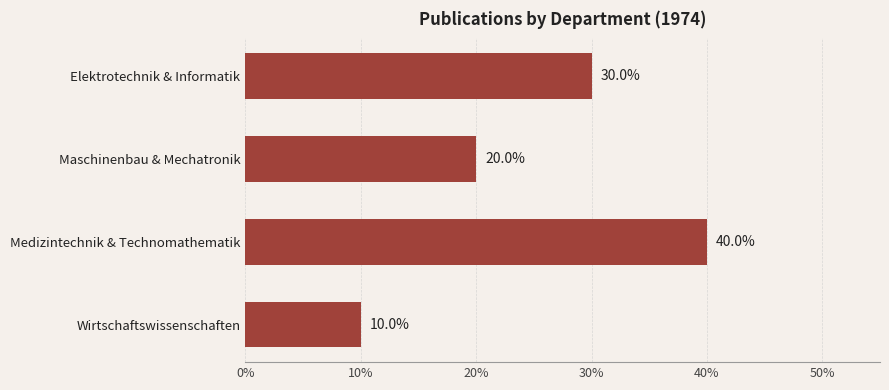

What is the change in value from Medizintechnik & Technomathematik to Wirtschaftswissenschaften?

-30